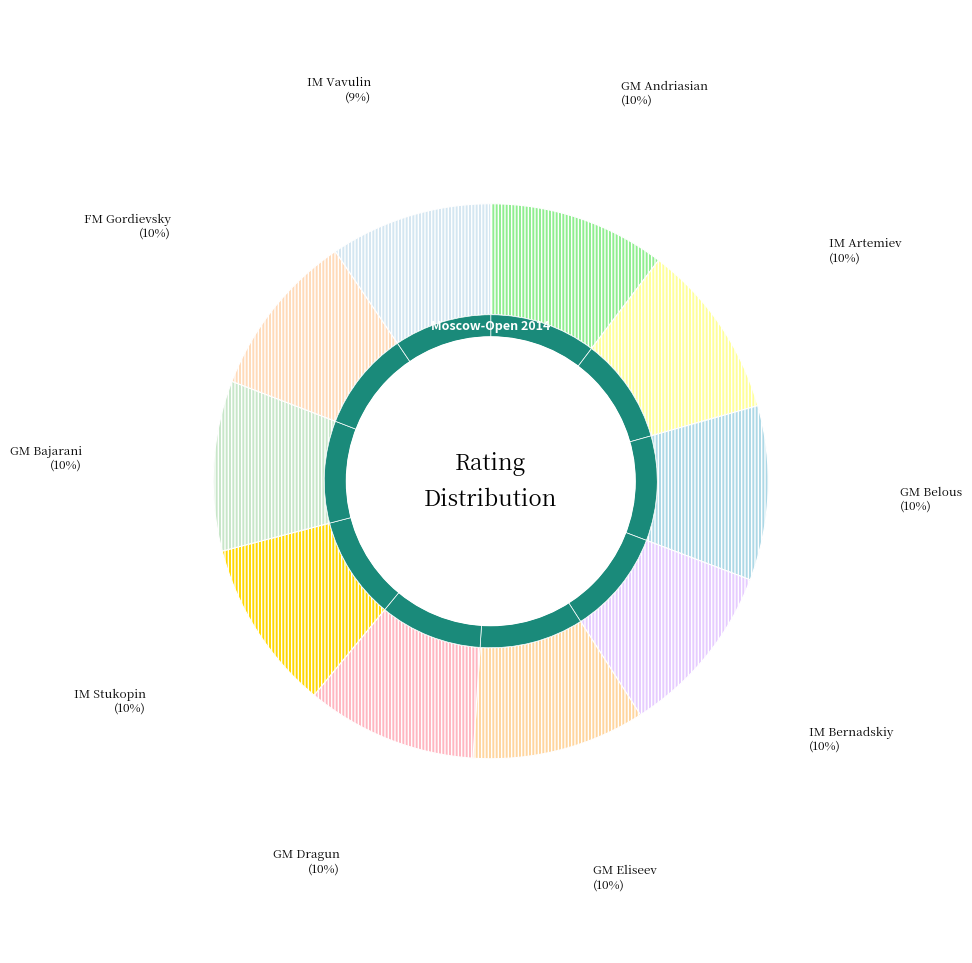

To the nearest percent, what is the combined percentage of IM Artemiev Vladislav and GM Dragun Kamil?

20%